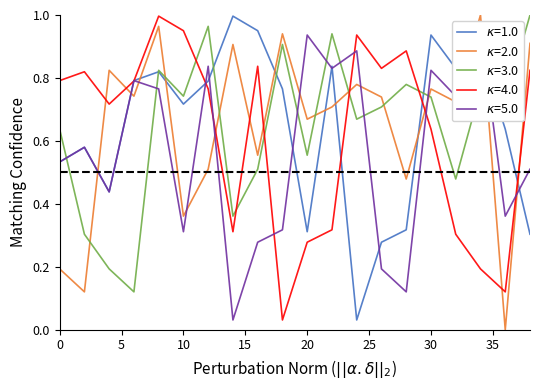

What is the value of the intensity segment 3 point at the 15th from the left?

0.8